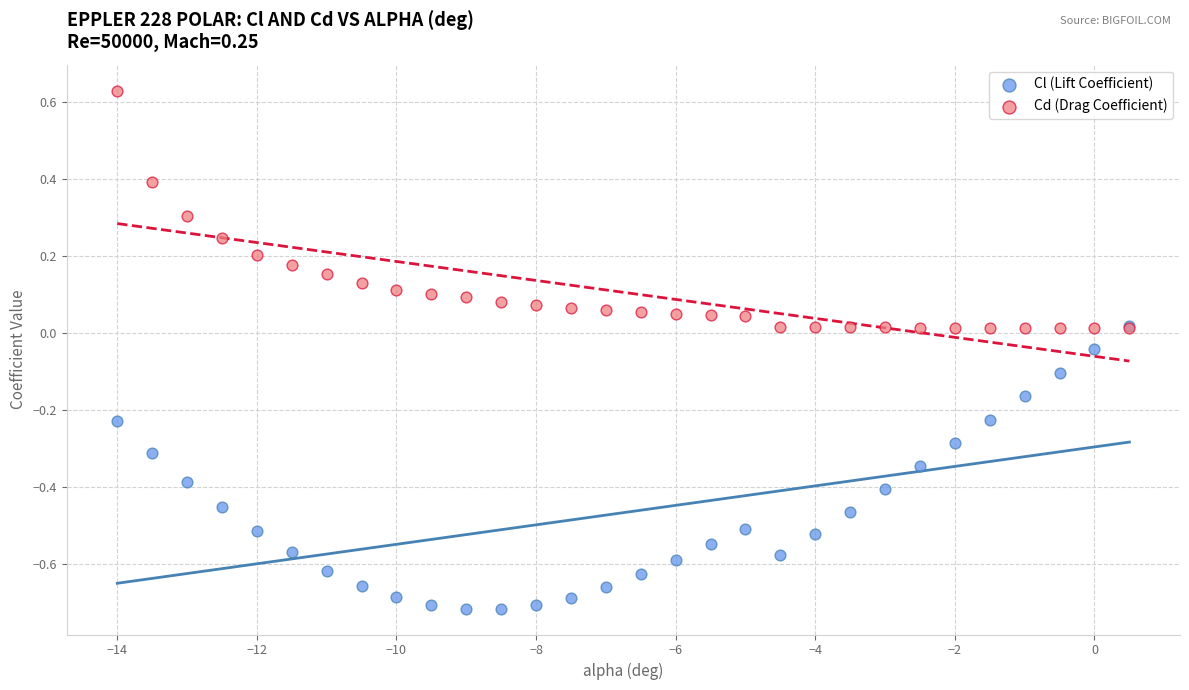

What are all the series names shown in the legend?

Cl (Lift Coefficient), Cd (Drag Coefficient)